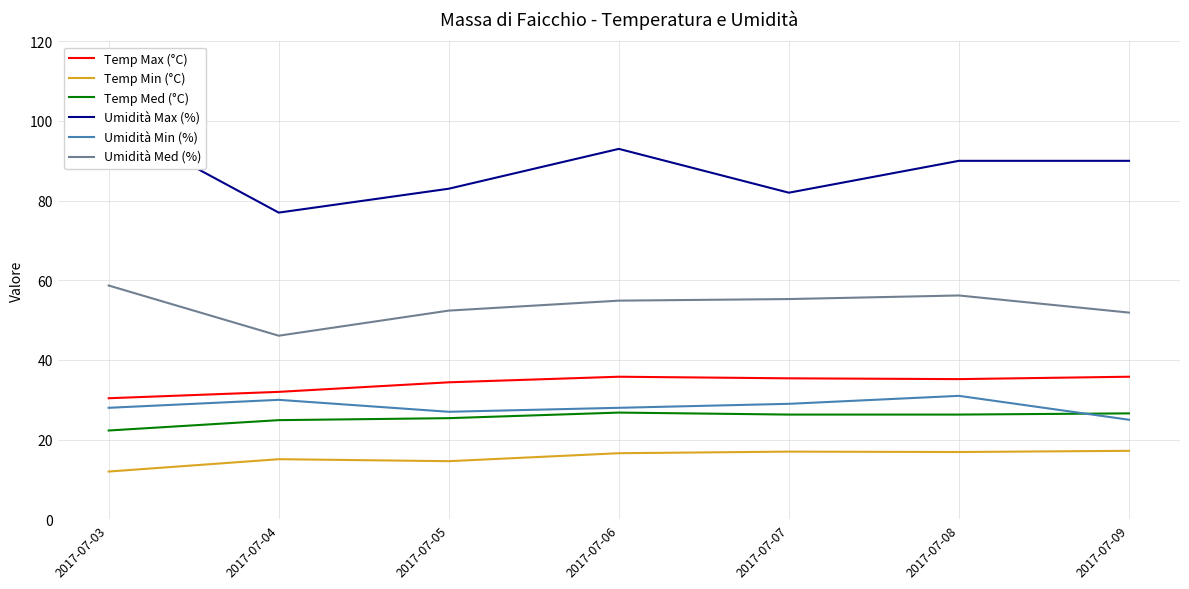

At which category is the sum across all series the highest?

2017-07-08